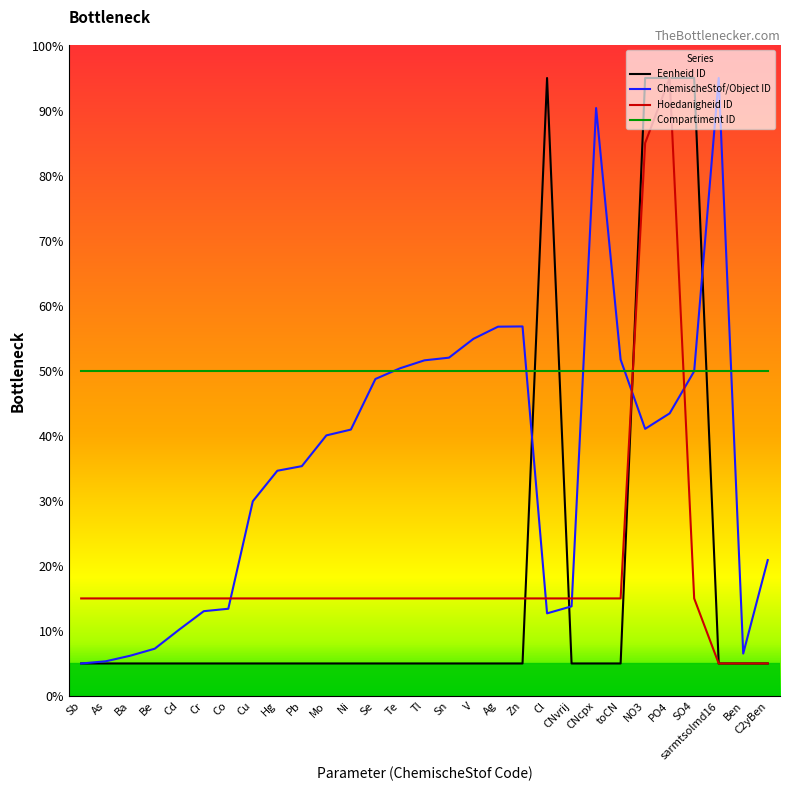

True or false: Hoedanigheid ID and Compartiment ID cross at least once.

True